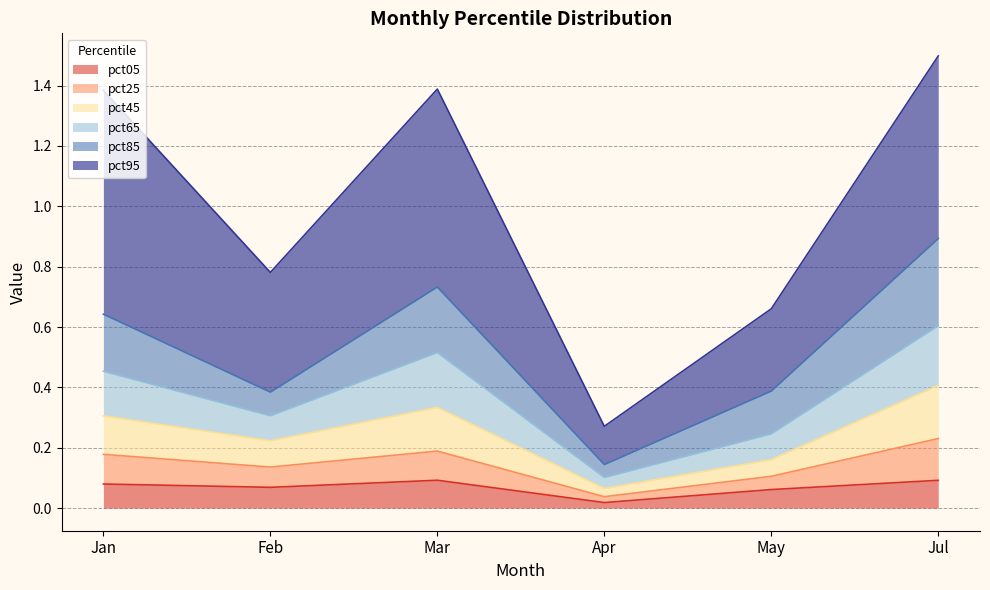

Is it true that pct05 equals 0.0 at Apr?

True